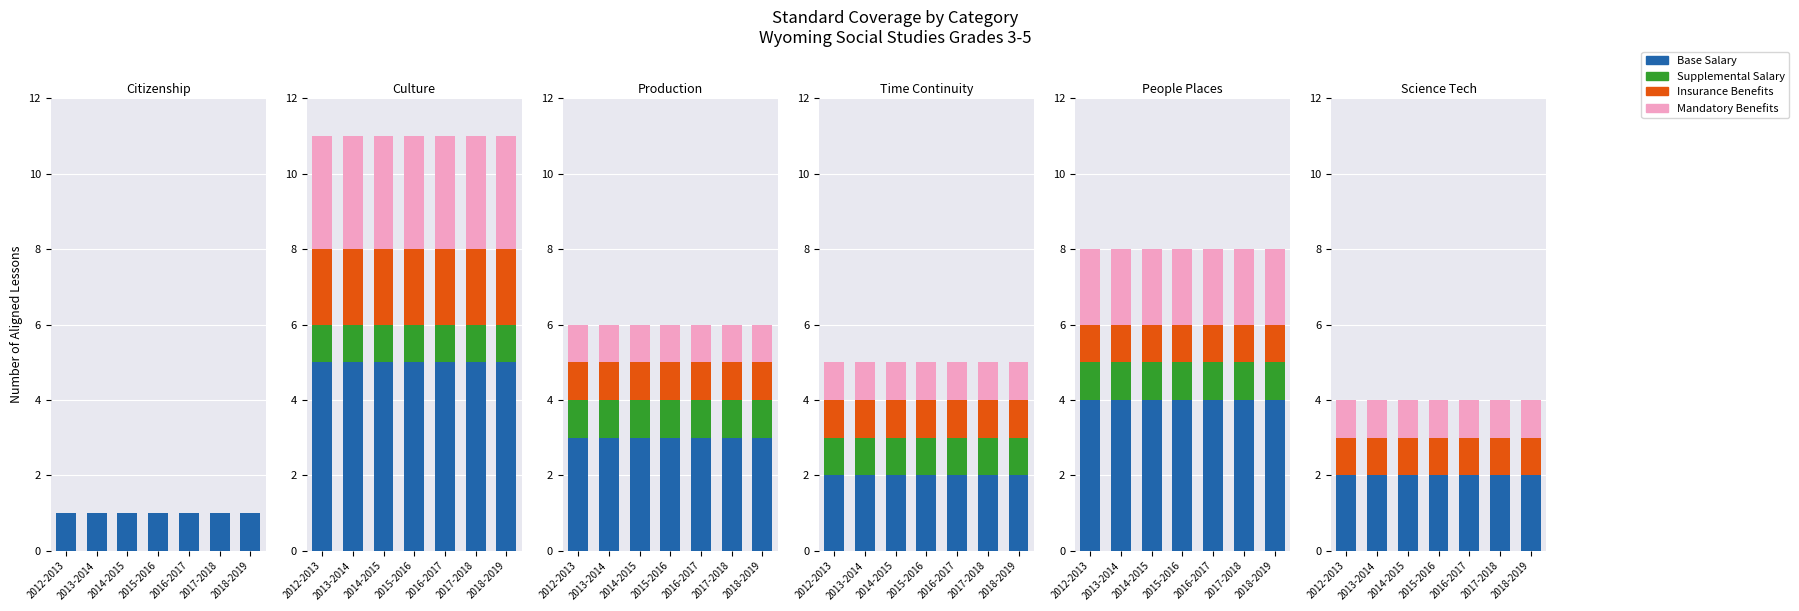

What is the sum of the Base Salary values at 2018-2019 and 2012-2013?

4